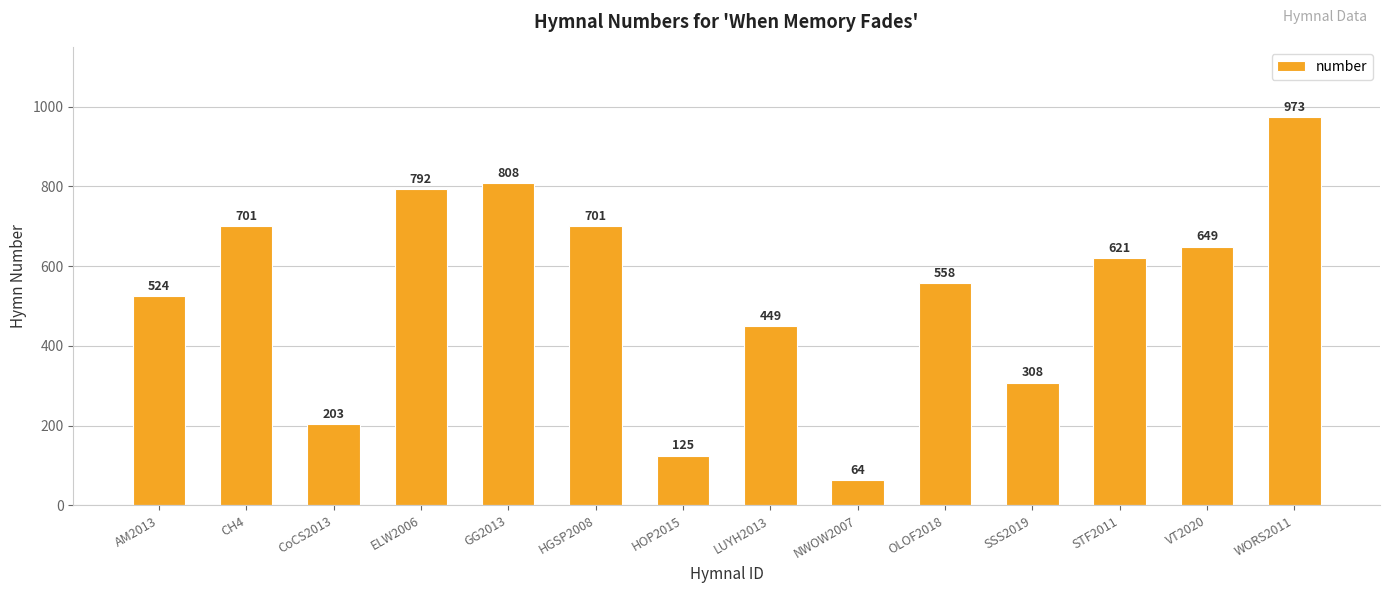

Between OLOF2018 and AM2013, which is larger?

OLOF2018